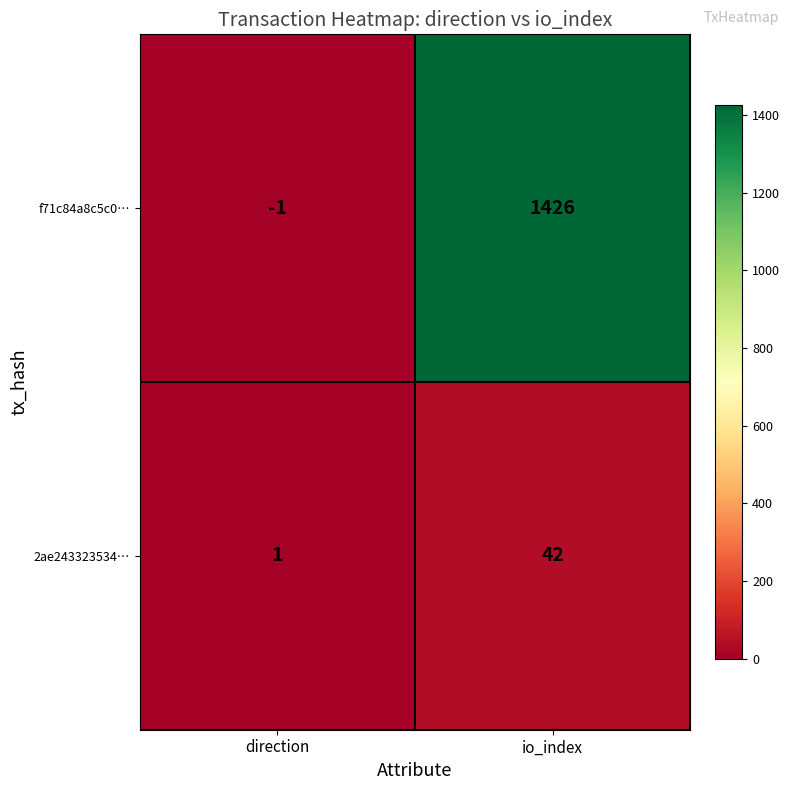

The value of 2ae243323534… at io_index is 42. True or false?

True